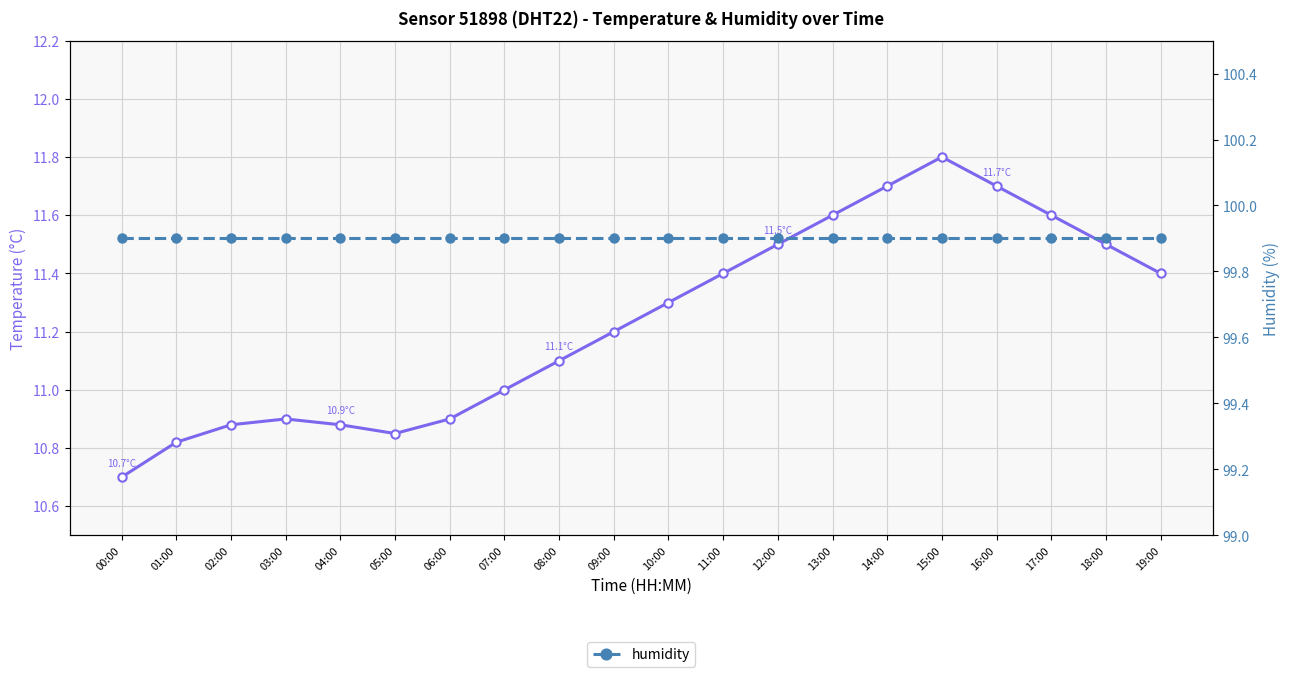

What is the approximate value of temperature at 09:00?

11.2